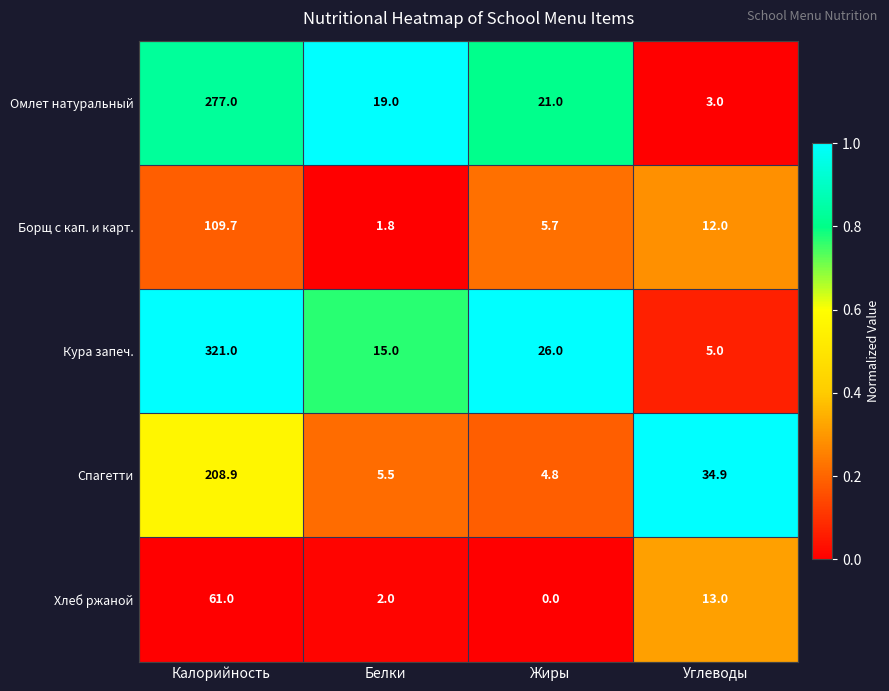

Which series has the largest total across all categories?

Кура запеч.